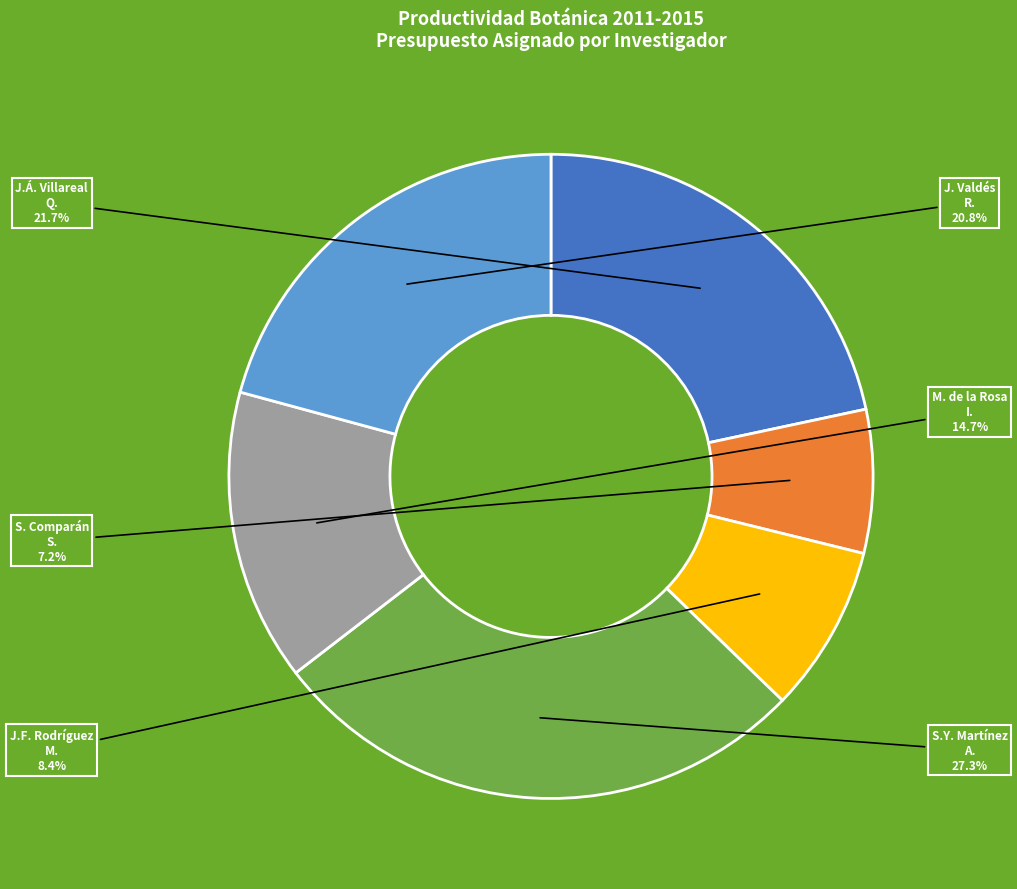

Is there a majority slice in this chart?

No